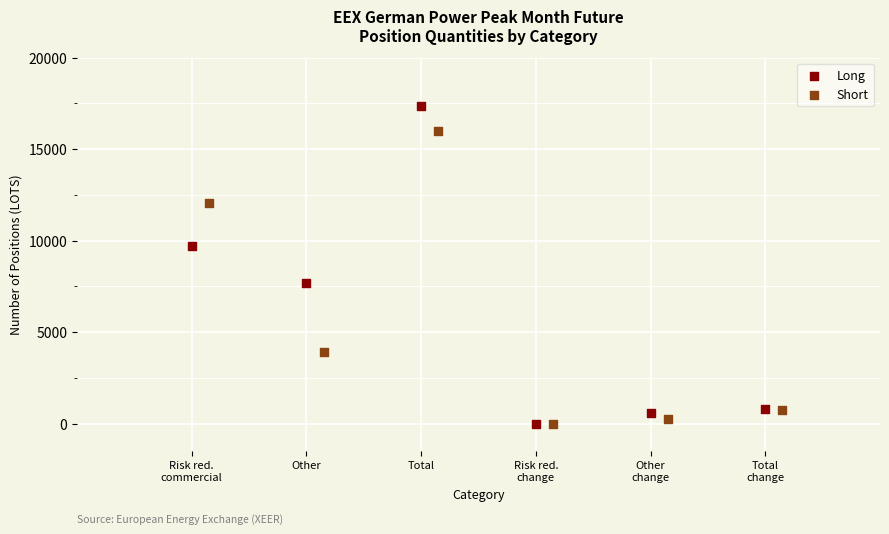

What are all the series names shown in the legend?

Long, Short